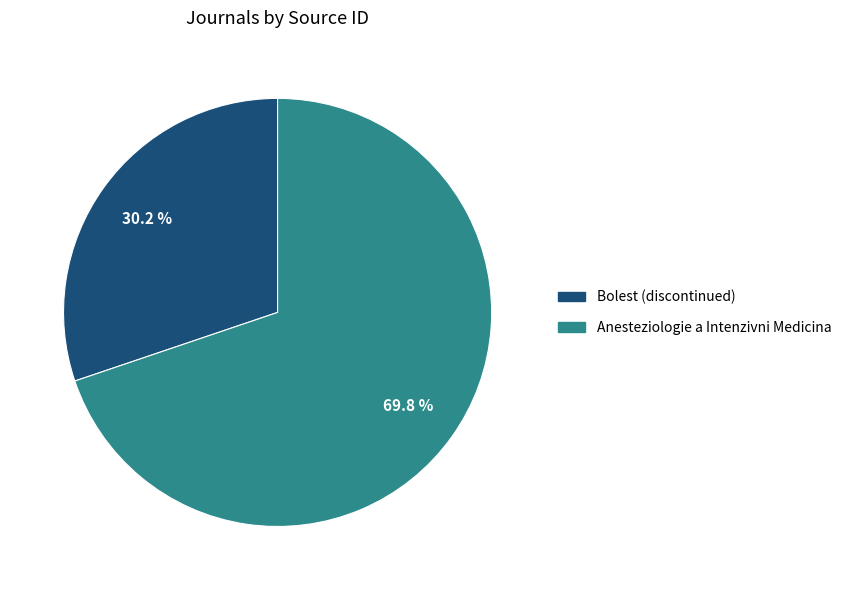

What is the ratio of the value at Anesteziologie a Intenzivni Medicina to the value at Bolest (discontinued)?

2.3